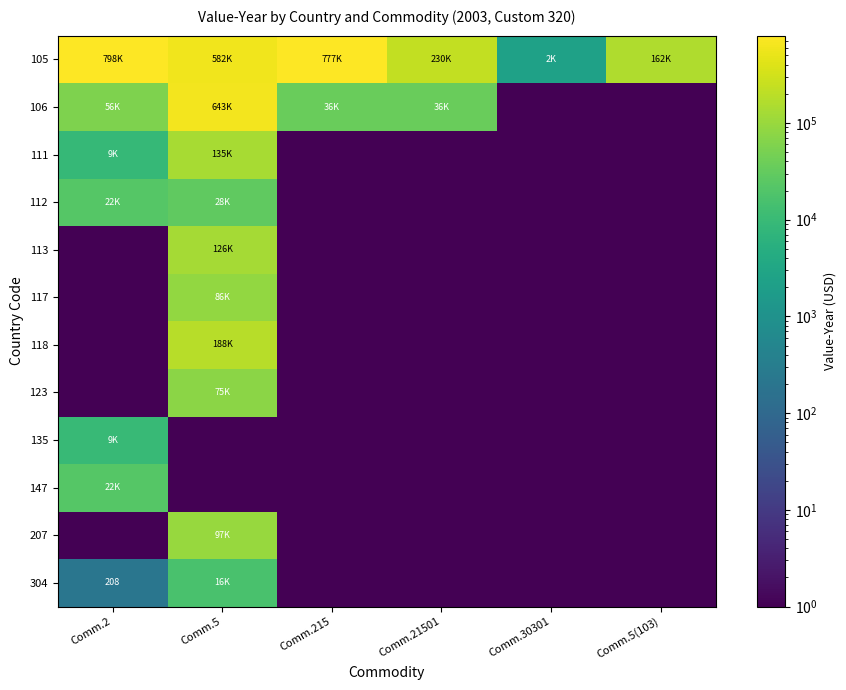

Is the value of 112 at Comm.21501 greater than the value of 106 at Comm.215?

No